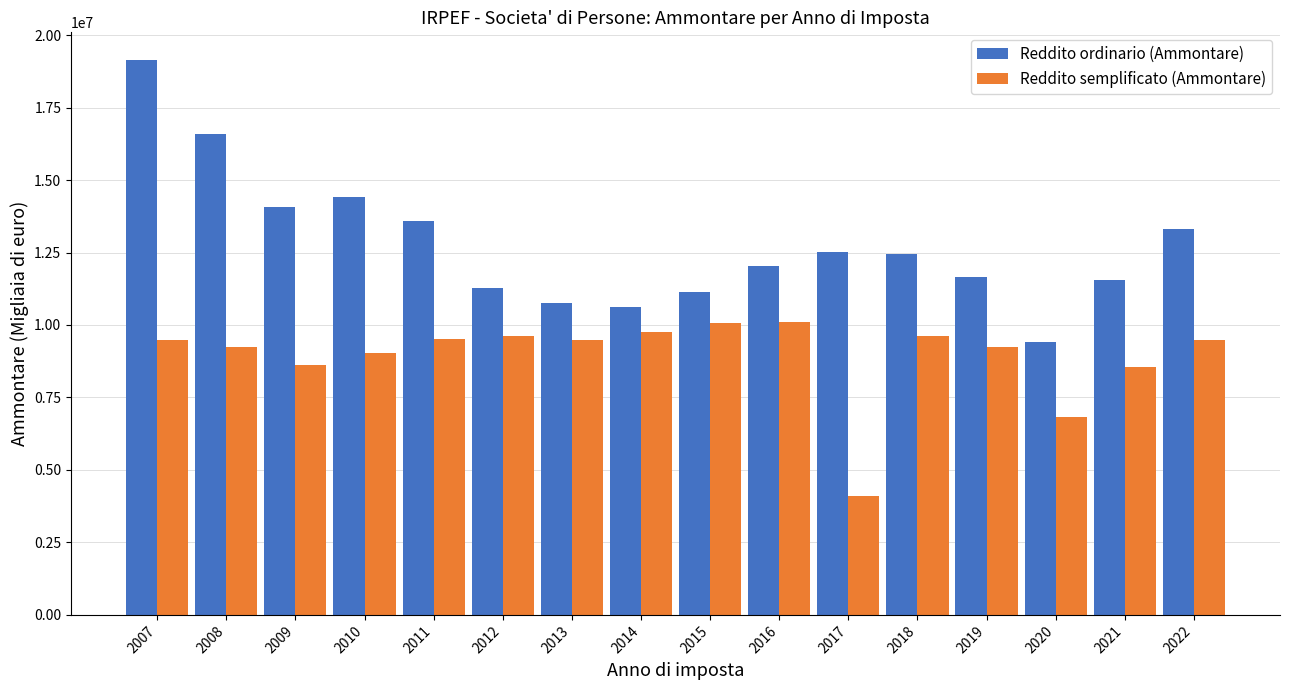

What is the value of the Reddito semplificato (Ammontare) bar at the 8th from the left?

9745783.0